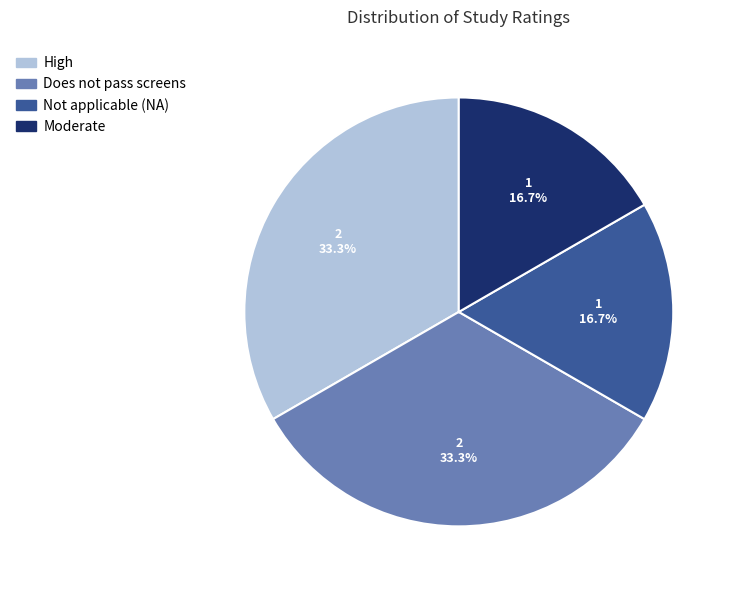

Does any single category account for the majority?

No